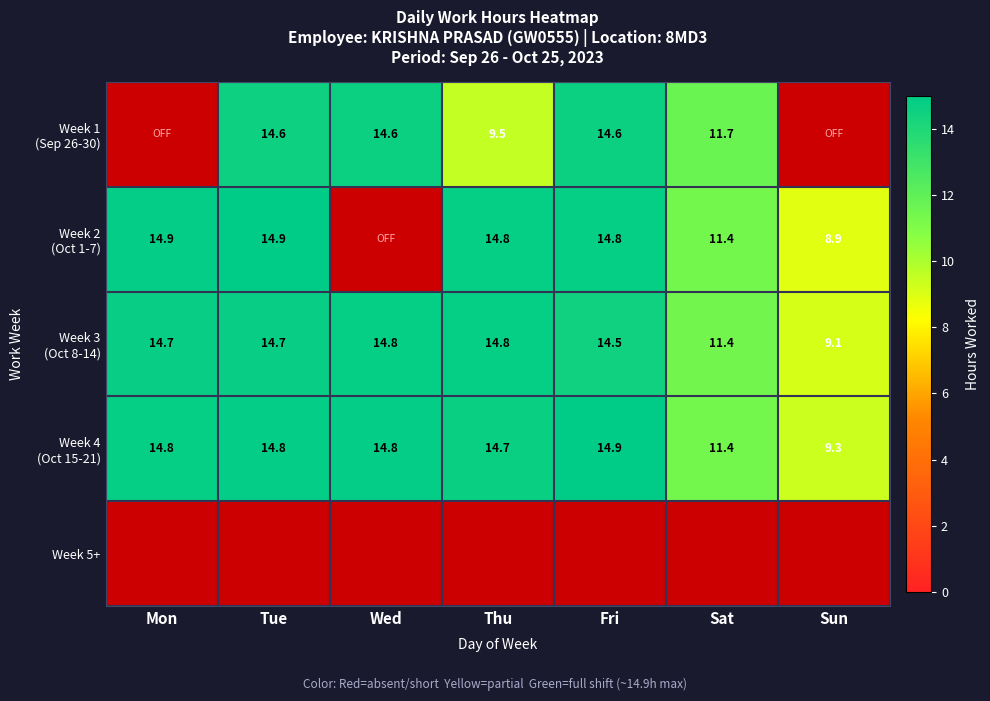

Which series has the largest total across all categories?

Week 4 (Oct 15-21)